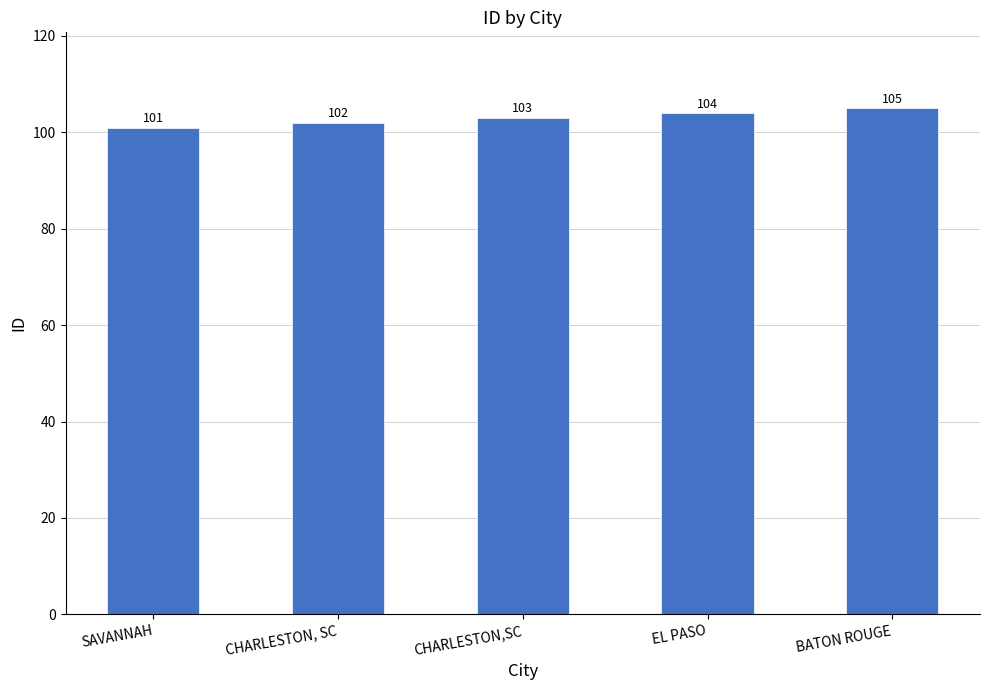

What is the greatest value displayed?

105